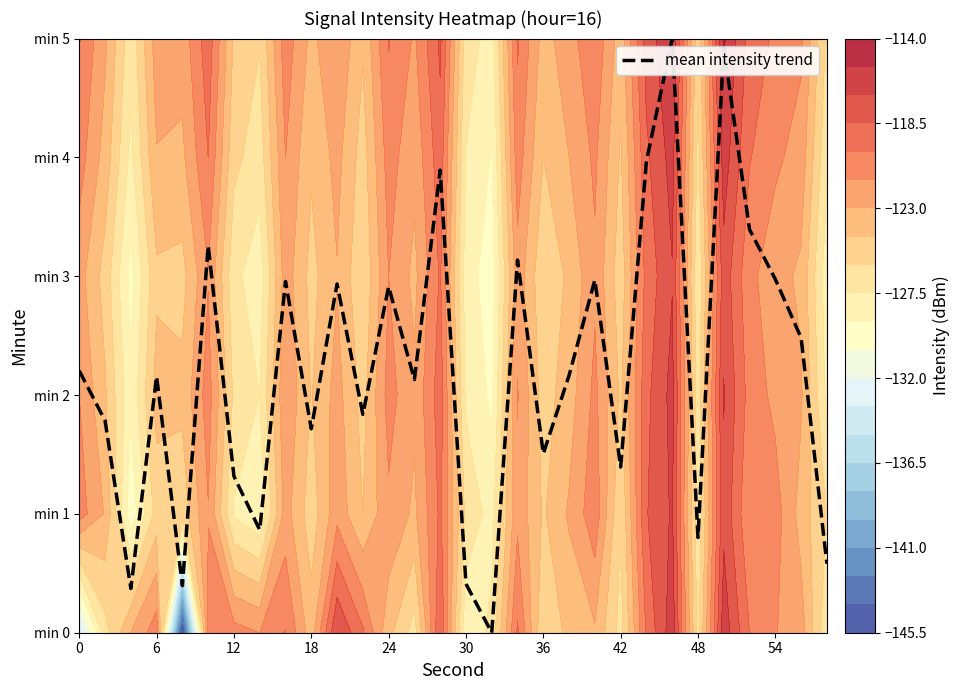

The value at 20 is 1.3. True or false?

False